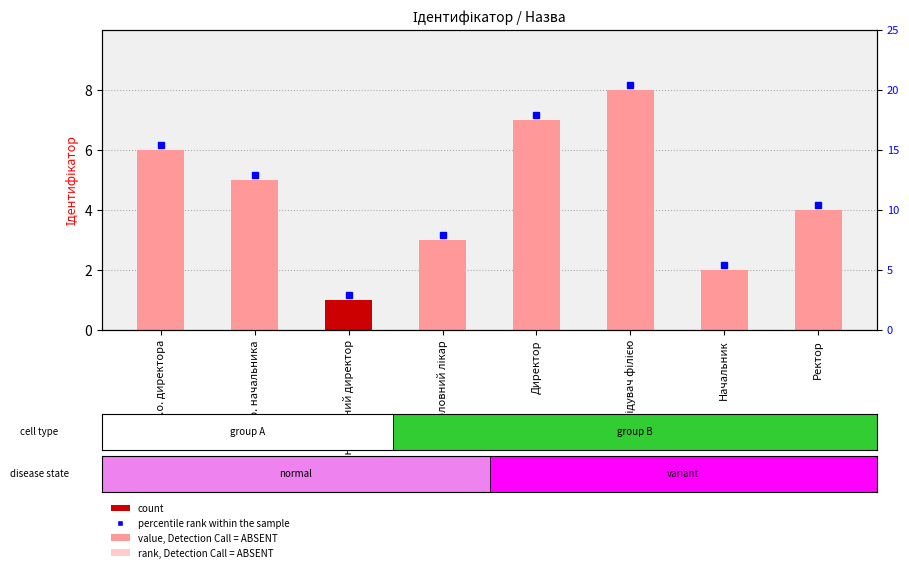

What is the change in value from В.о. директора to Завідувач філією?

+2